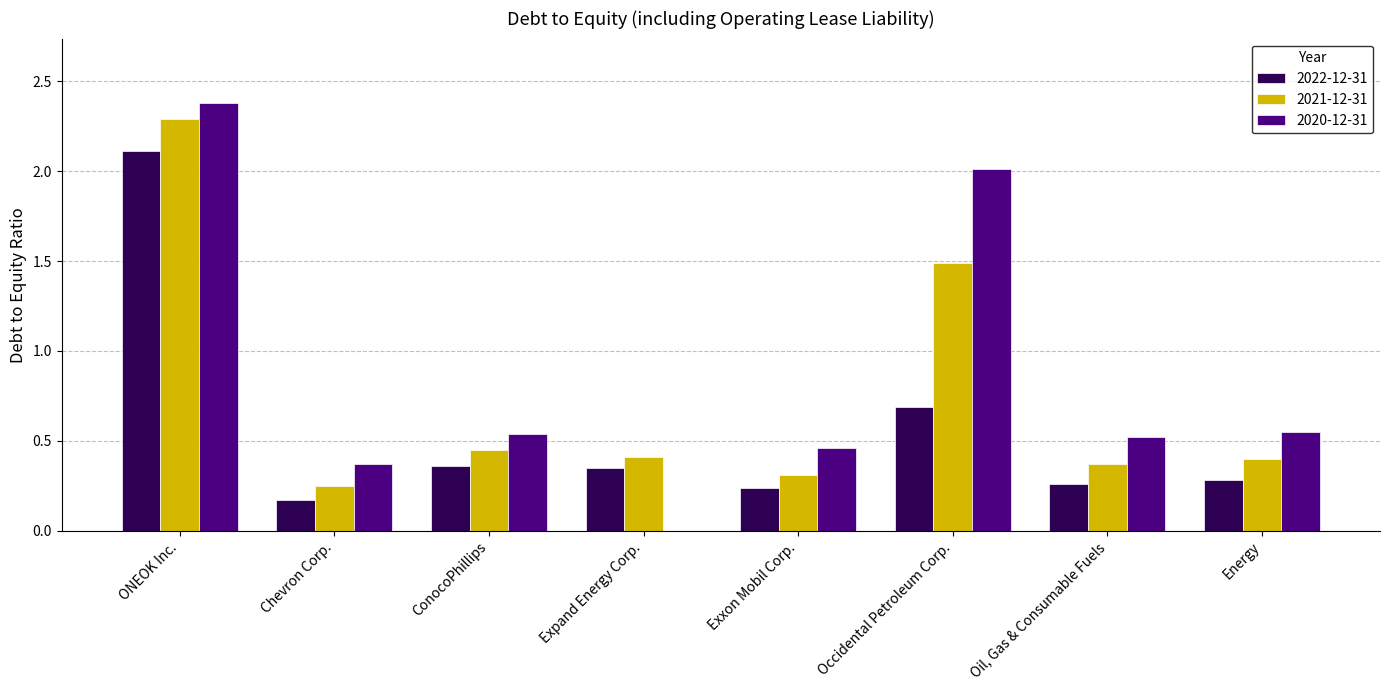

Is it true that 2022-12-31 equals 0.1 at Exxon Mobil Corp.?

False